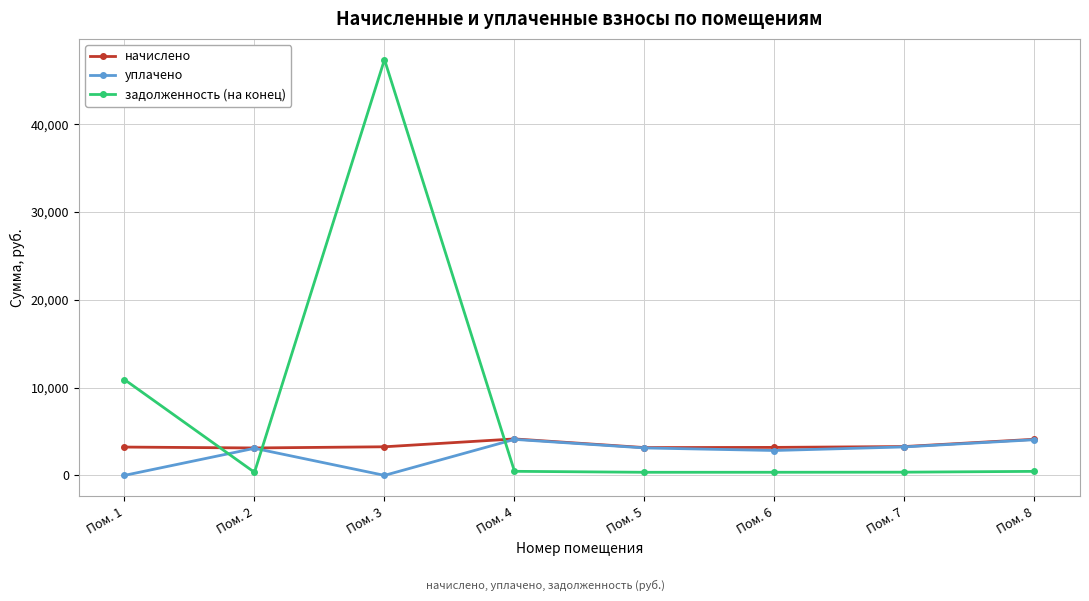

True or false: начислено has a value of 3283.0 at Пом. 7.

True